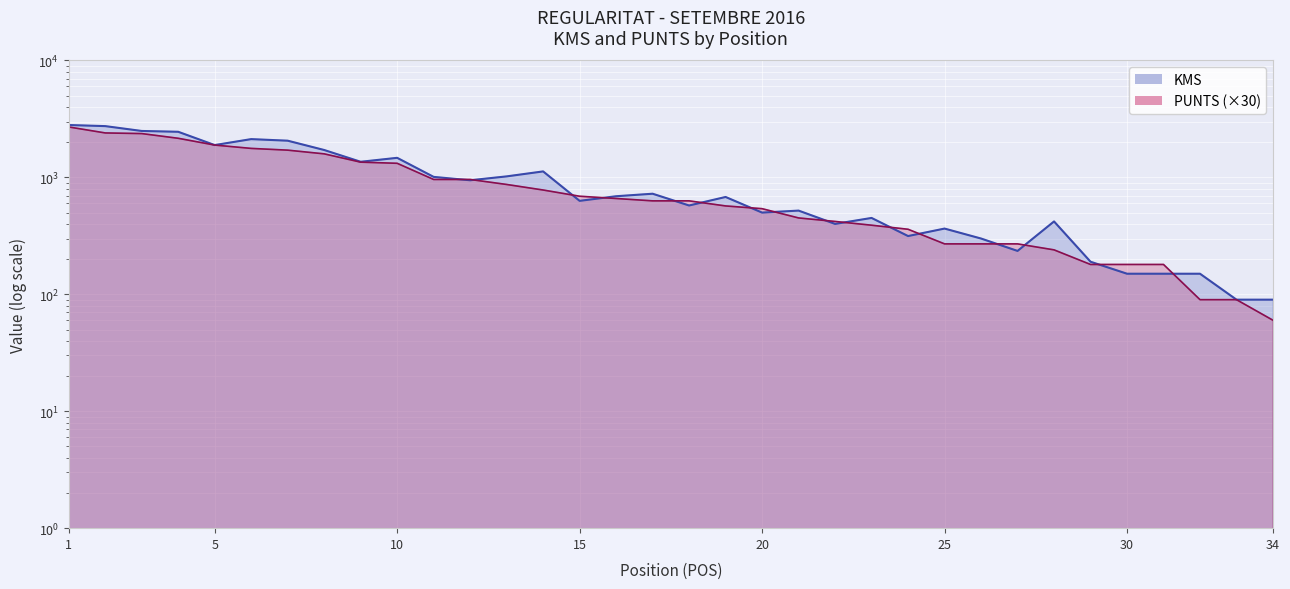

What is the difference between the second highest and minimum values in the KMS series?

2655